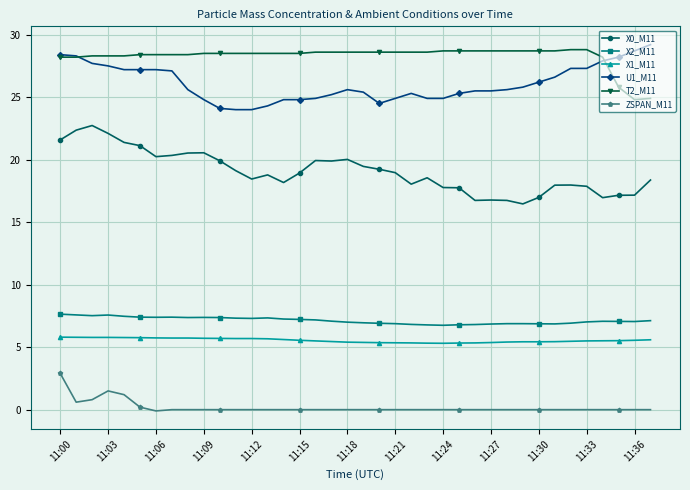

Rank the series by their maximum value, from lowest to highest.

ZSPAN_M11, X1_M11, X2_M11, X0_M11, T2_M11, U1_M11